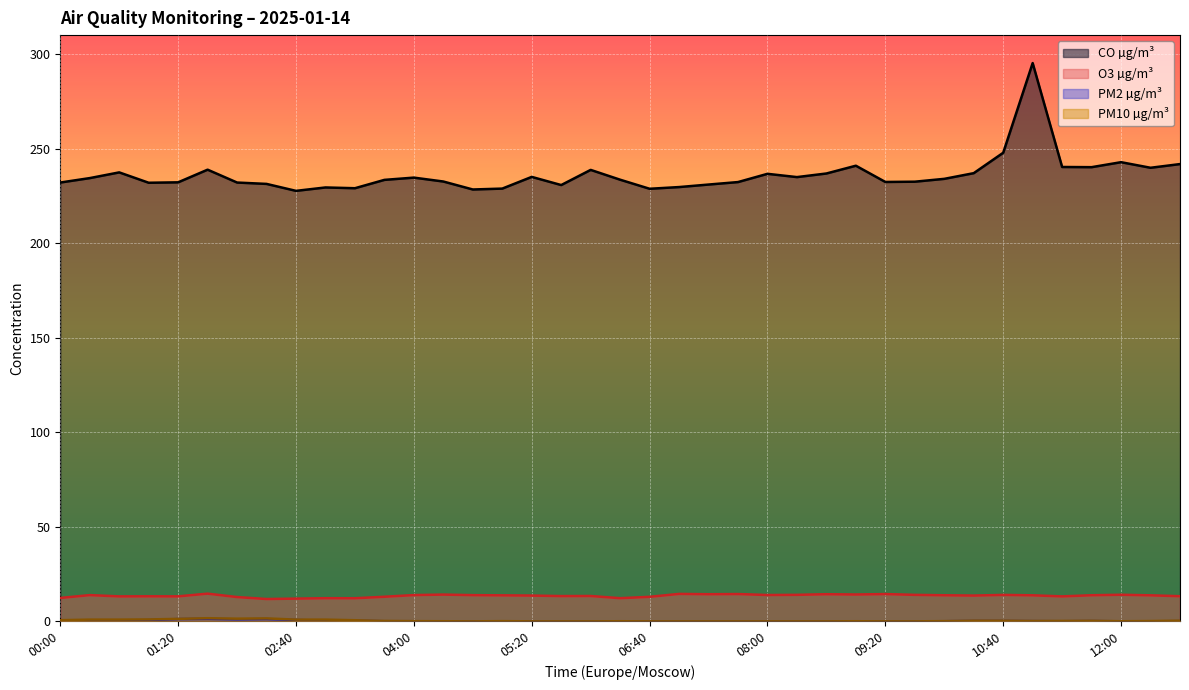

How many interior local valleys does the CO µg/m³ series have?

10